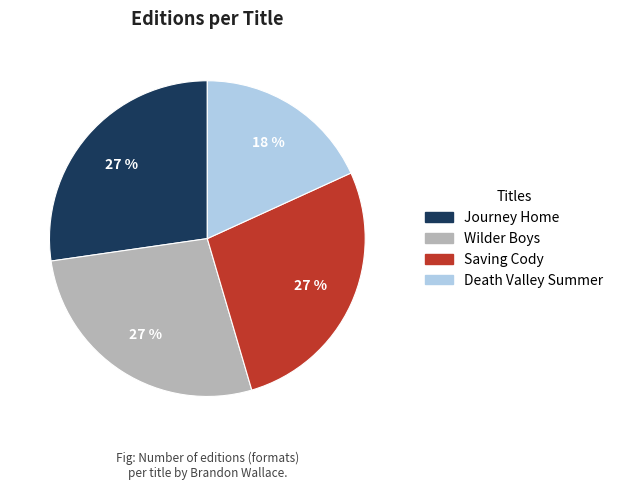

Does Saving Cody represent more than half of the total?

No